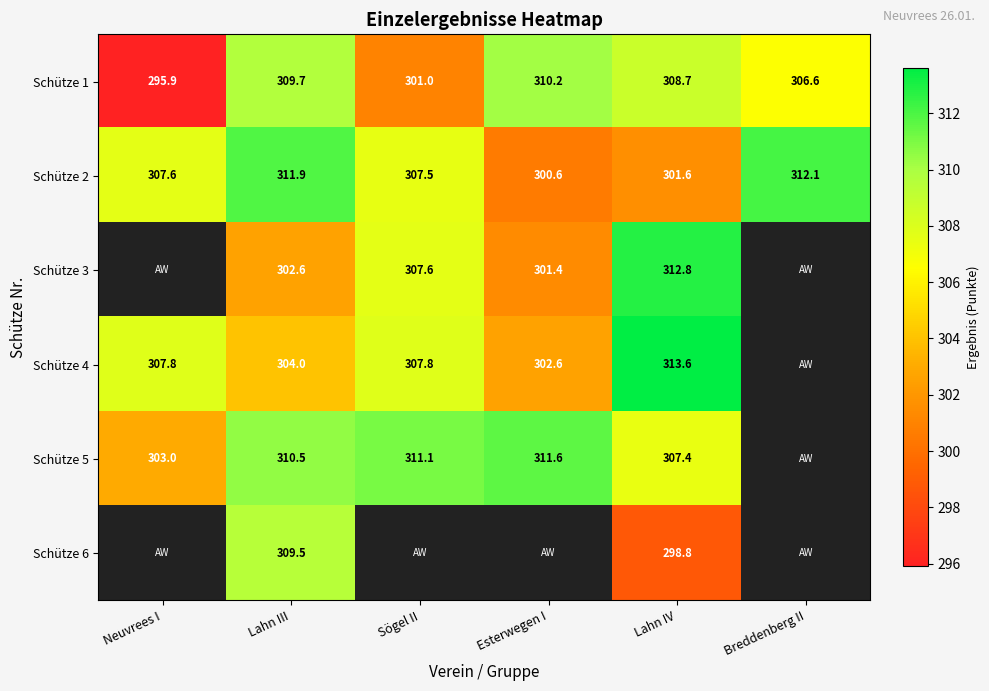

How many distinct data groups are displayed?

6